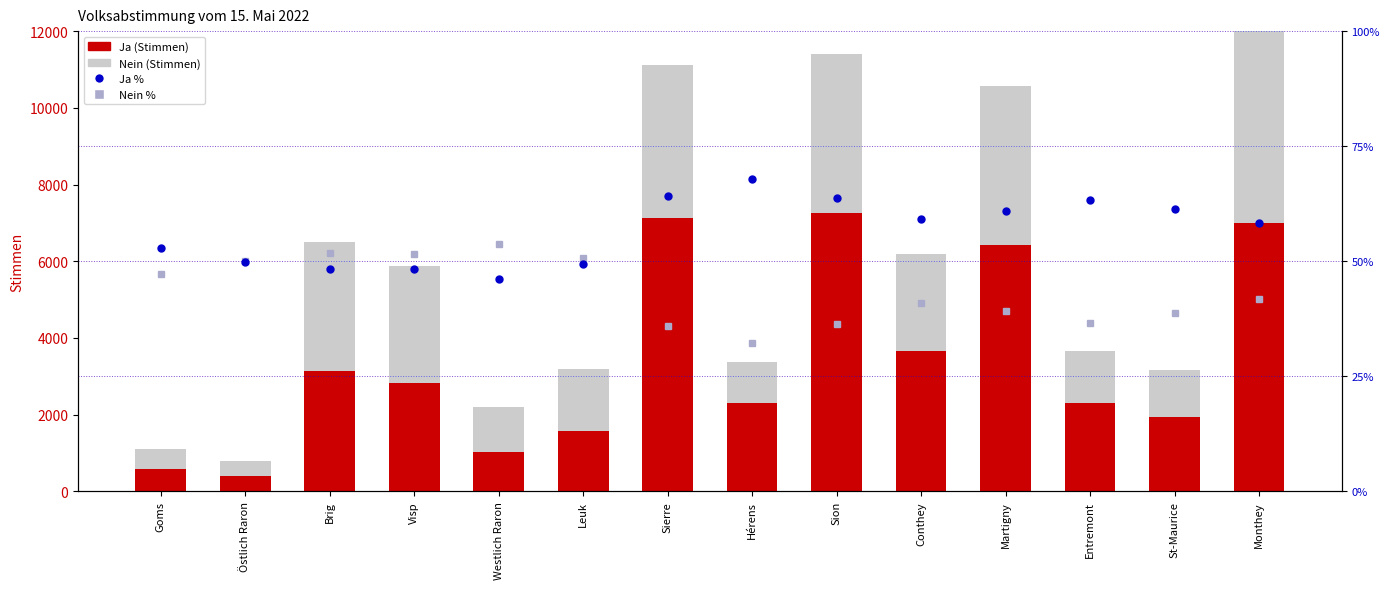

What position from the right is Sion?

6